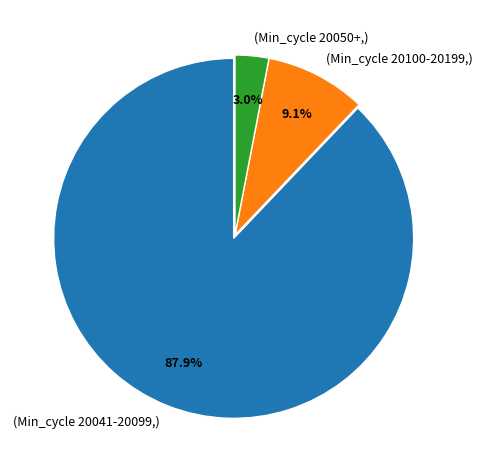

Which category has the smallest portion of the pie?

(Min_cycle 20050+,)